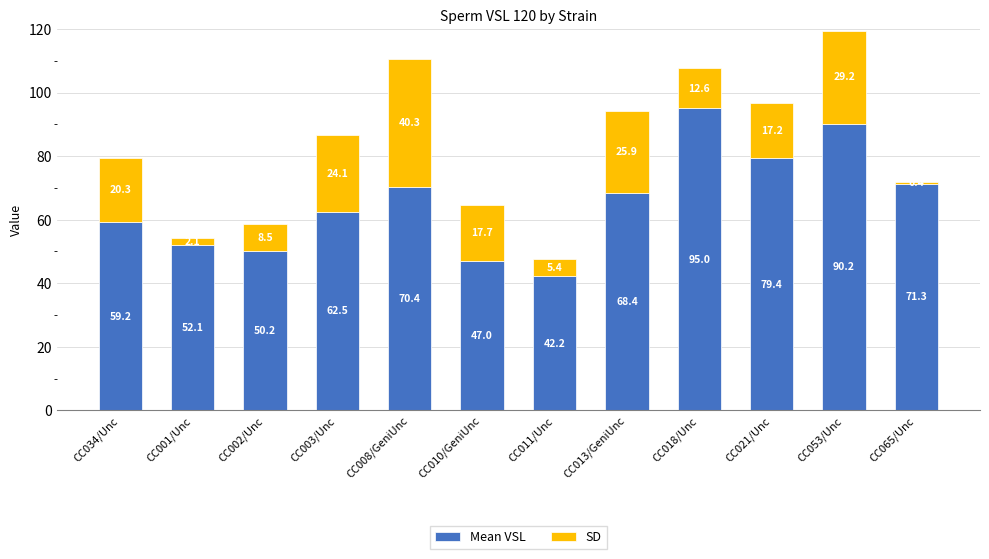

What is the average value of the Mean VSL series?

65.7